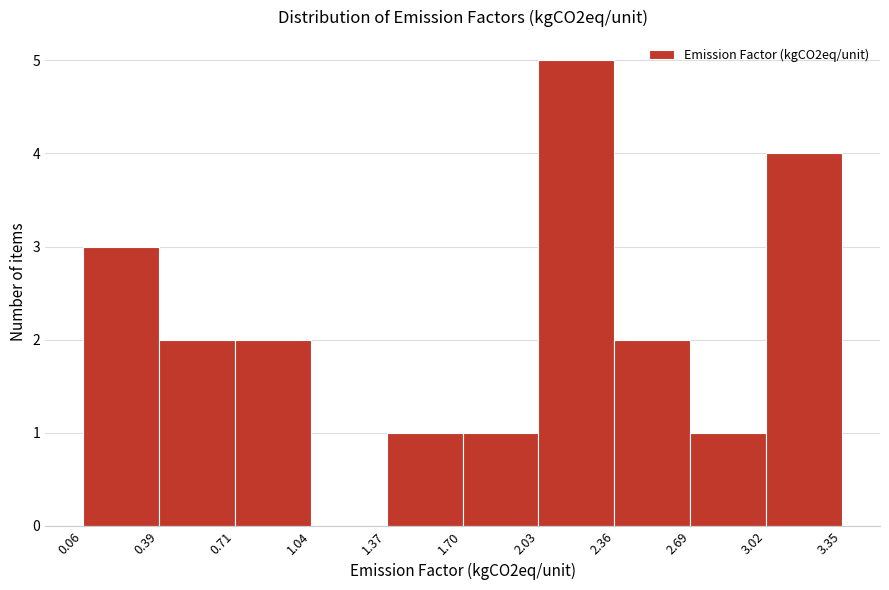

What is the height of the bar covering 2.36 to 2.69 on the x-axis? The values are not printed on the chart, so give them approximately, as read against the axis.

2